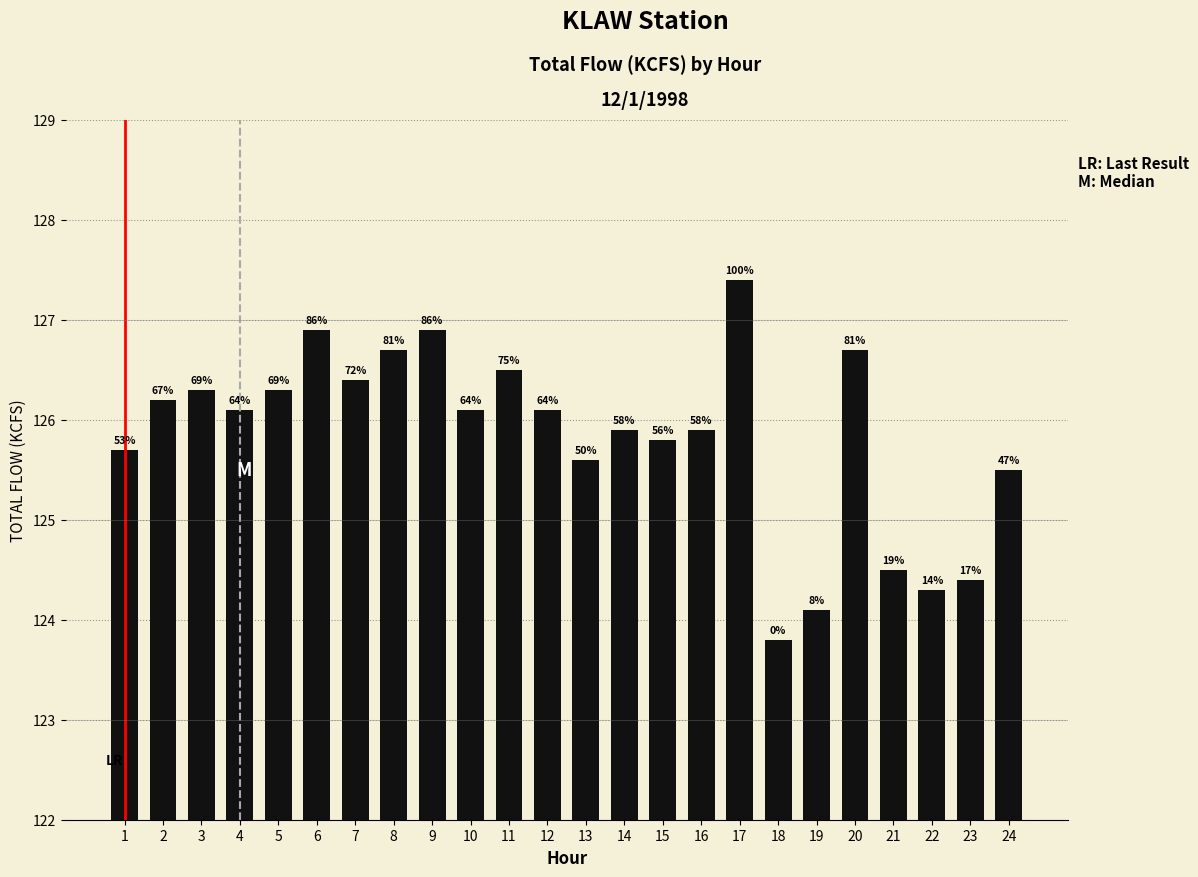

Reading left to right, extract all data points from this chart.

1=125.7	2=126.2	3=126.3	4=126.1	5=126.3	6=126.9	7=126.4	8=126.7	9=126.9	10=126.1	11=126.5	12=126.1	13=125.6	14=125.9	15=125.8	16=125.9	17=127.4	18=123.8	19=124.1	20=126.7	21=124.5	22=124.3	23=124.4	24=125.5